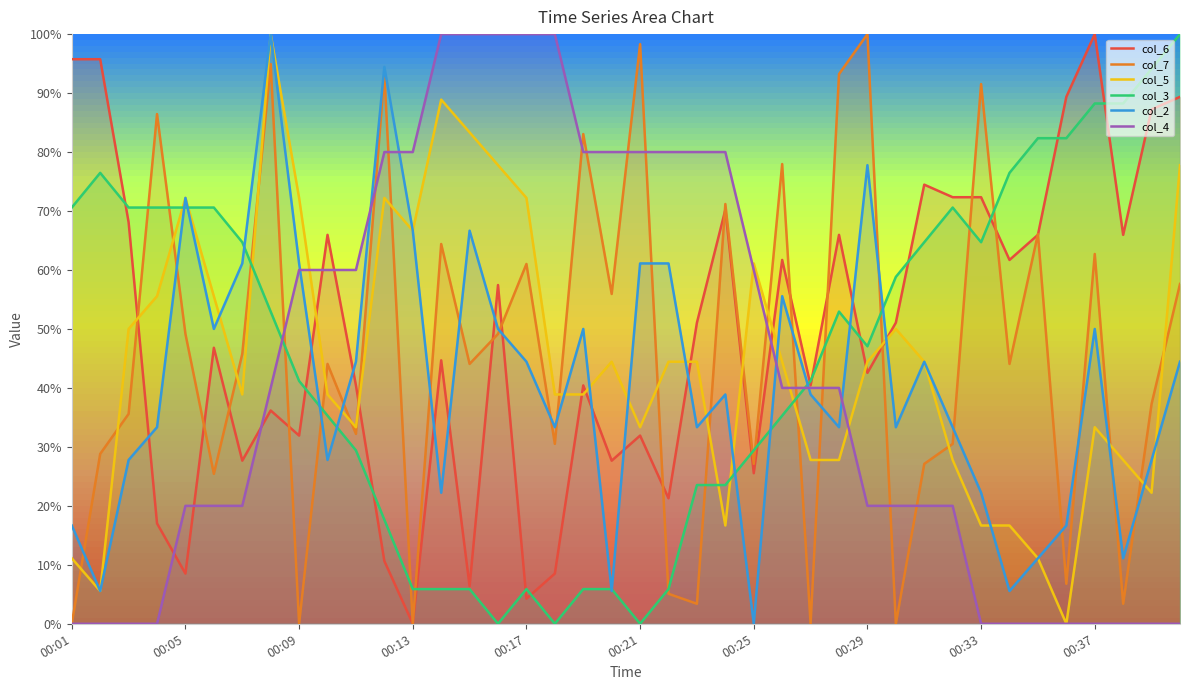

Is it true that col_6 equals 0.7 at 00:33?

True